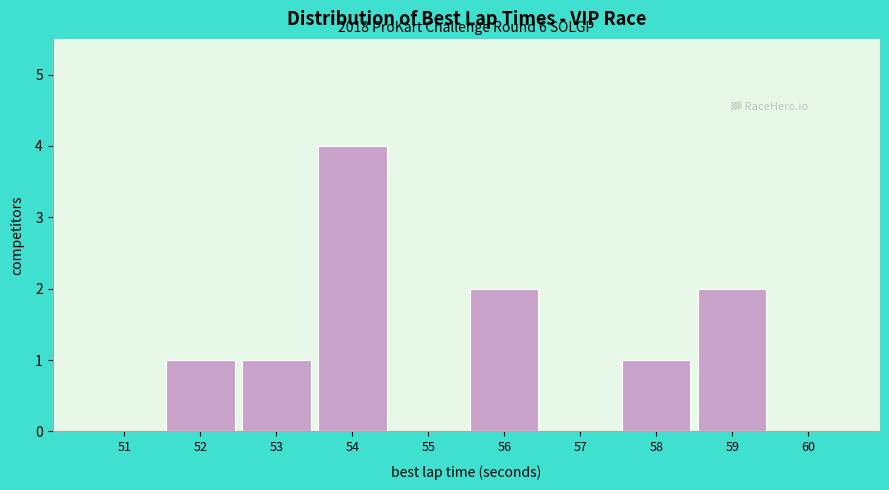

Reading left to right, transcribe all the data shown in this chart.

51=0	52=1	53=1	54=4	55=0	56=2	57=0	58=1	59=2	60=0